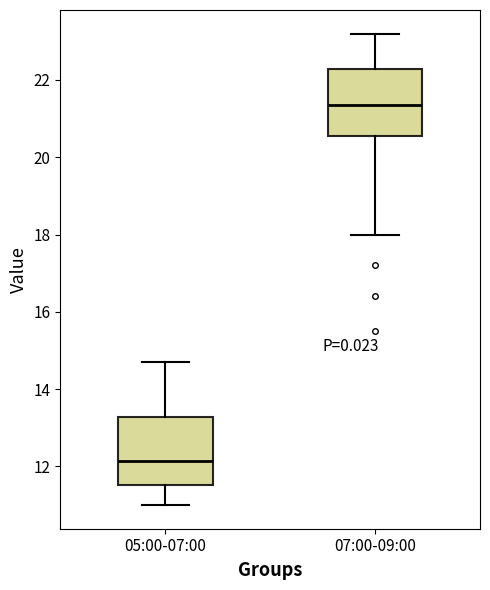

Where does the lower whisker of the box for 07:00-09:00 end on the y-axis? The values are not printed on the chart, so give them approximately, as read against the axis.

18.0